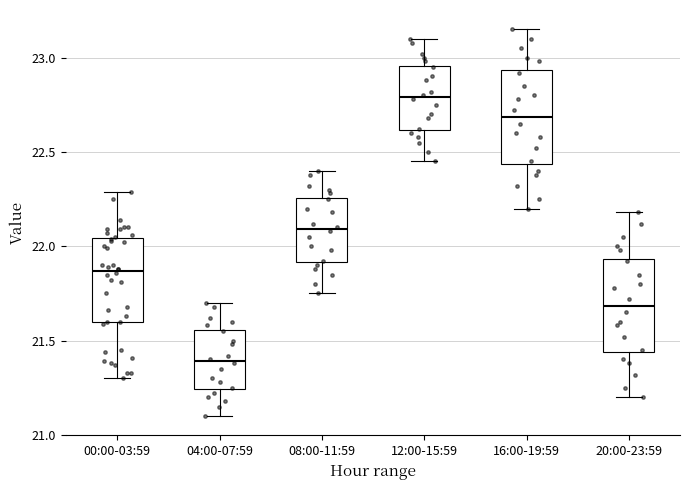

Which box's median line is the highest?

12:00-15:59